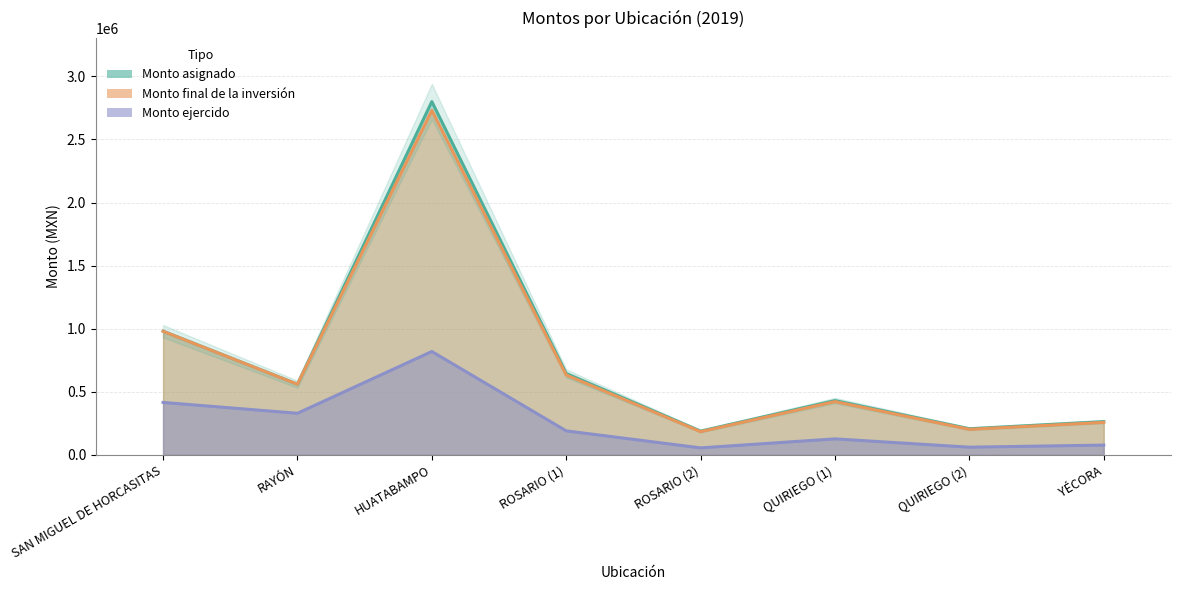

Where does the Monto esperado series first go above 559467?

SAN MIGUEL DE HORCASITAS